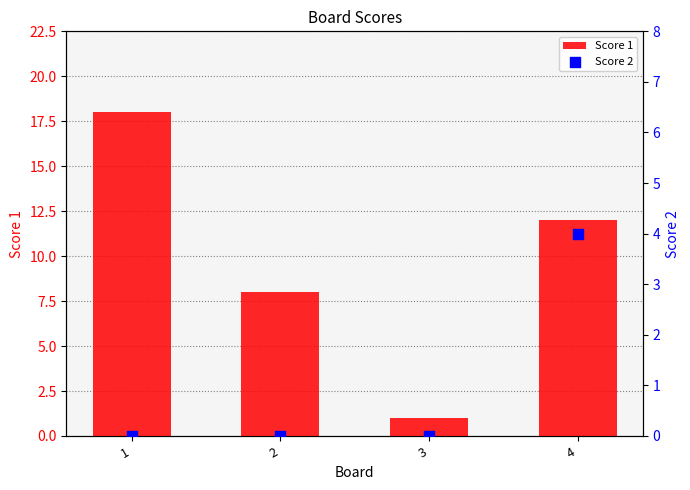

What are all the series names shown in the legend?

Score 1, Score 2